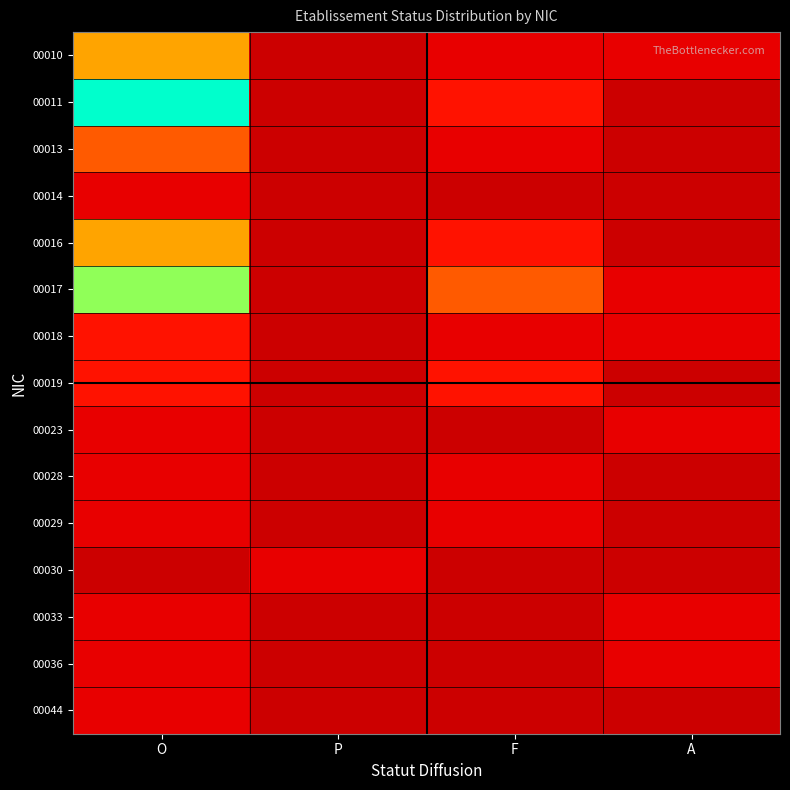

Reading right to left, list all the values displayed in this chart.

00010: A=1	F=1	P=0	O=4
00011: A=0	F=2	P=0	O=7
00013: A=0	F=1	P=0	O=3
00014: A=0	F=0	P=0	O=1
00016: A=0	F=2	P=0	O=4
00017: A=1	F=3	P=0	O=6
00018: A=1	F=1	P=0	O=2
00019: A=0	F=2	P=0	O=2
00023: A=1	F=0	P=0	O=1
00028: A=0	F=1	P=0	O=1
00029: A=0	F=1	P=0	O=1
00030: A=0	F=0	P=1	O=0
00033: A=1	F=0	P=0	O=1
00036: A=1	F=0	P=0	O=1
00044: A=0	F=0	P=0	O=1